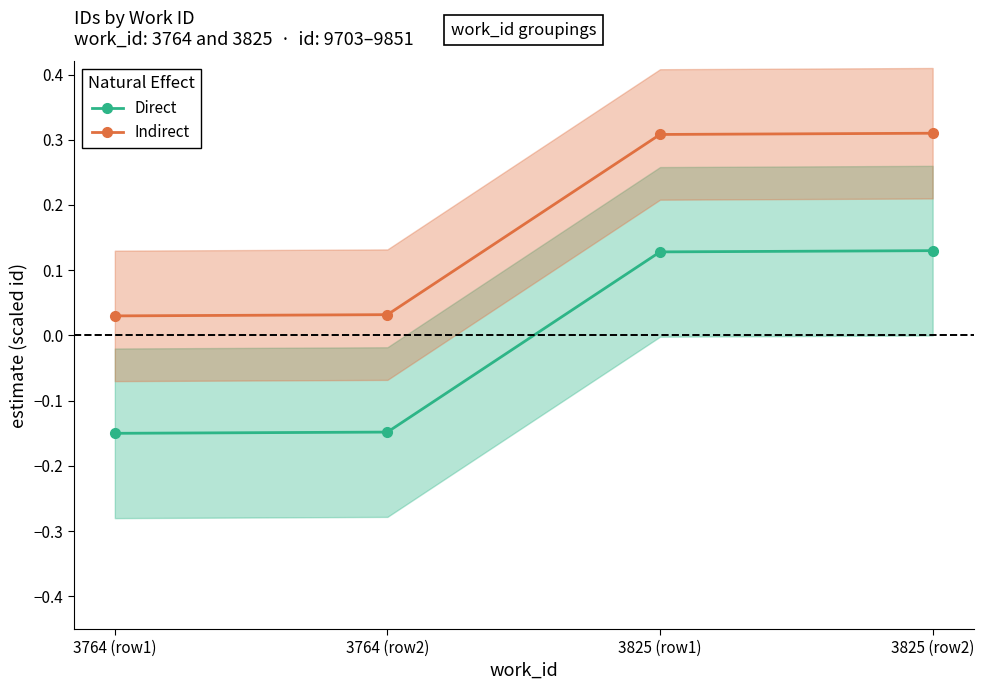

Between 3764 (row2) and 3764 (row1), which is larger?

3764 (row2)